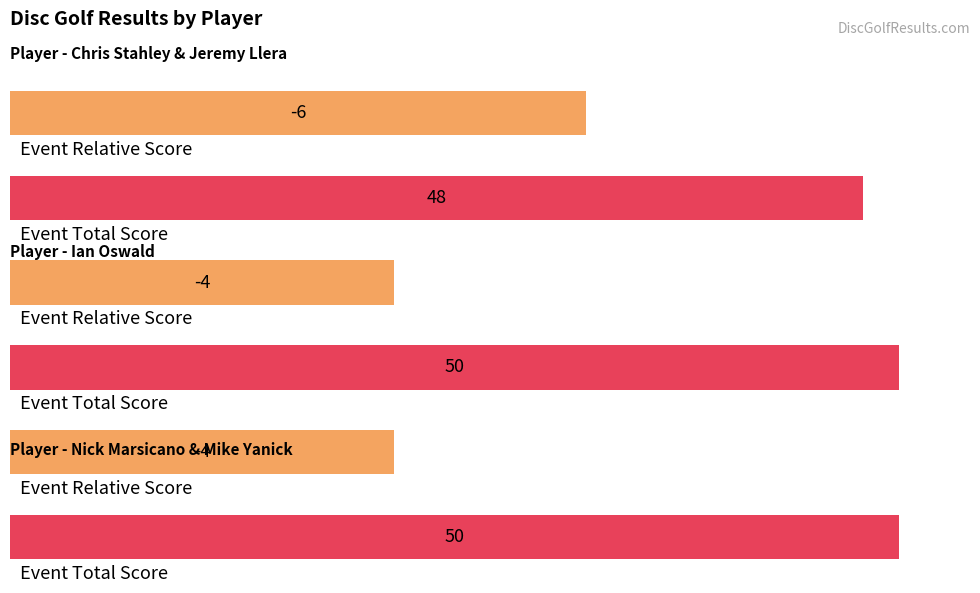

Which has a higher value, Chris Stahley & Jeremy Llera or Nick Marsicano & Mike Yanick?

Nick Marsicano & Mike Yanick